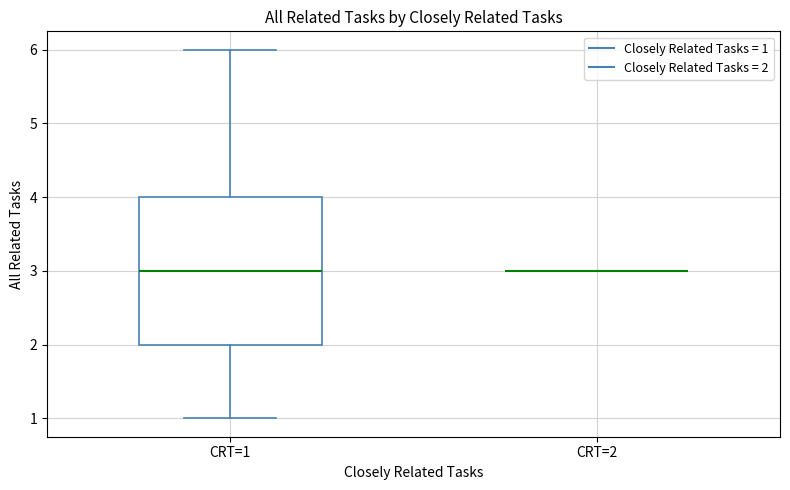

Reading left to right, transcribe this box plot: for each box, give where its median line is, the range the box spans, and where its two whiskers end, as read against the y-axis. The values are not printed on the chart, so give them approximately, as read against the axis.

CRT=1: median 3, box 2 to 4, whiskers 1 to 6
CRT=2: box collapsed to a line at 3, whiskers 3 to 3